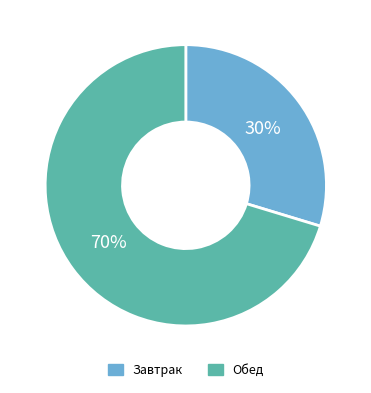

How many segments does this pie chart have?

2